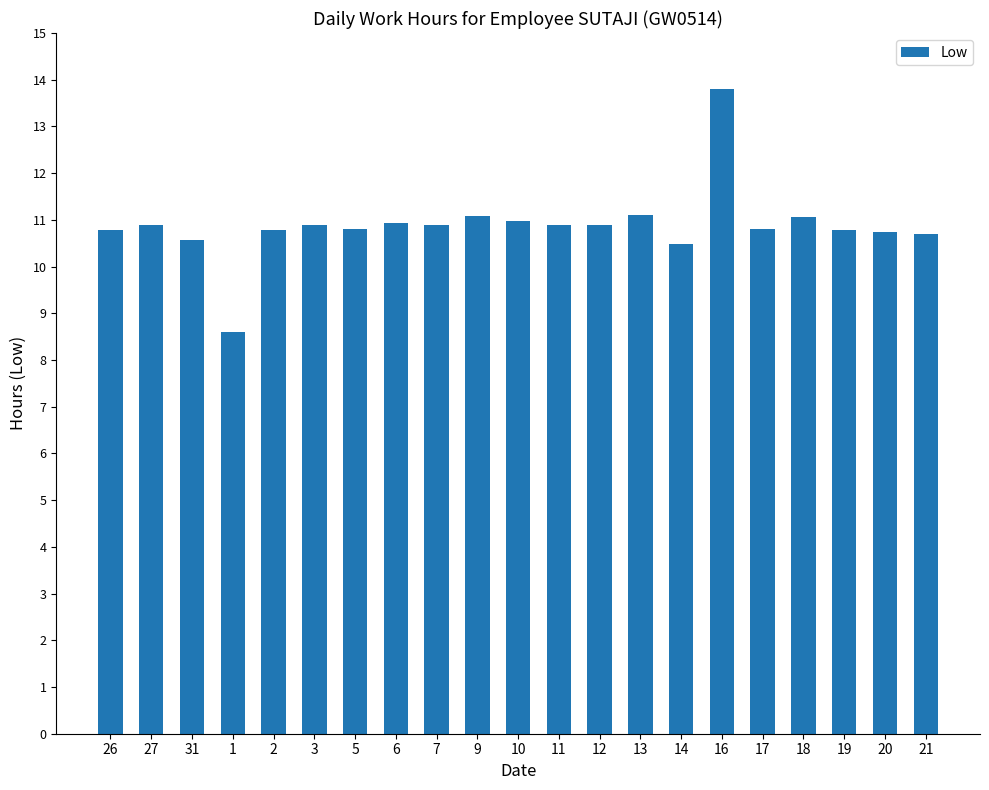

What is the minimum value shown in the chart?

8.6